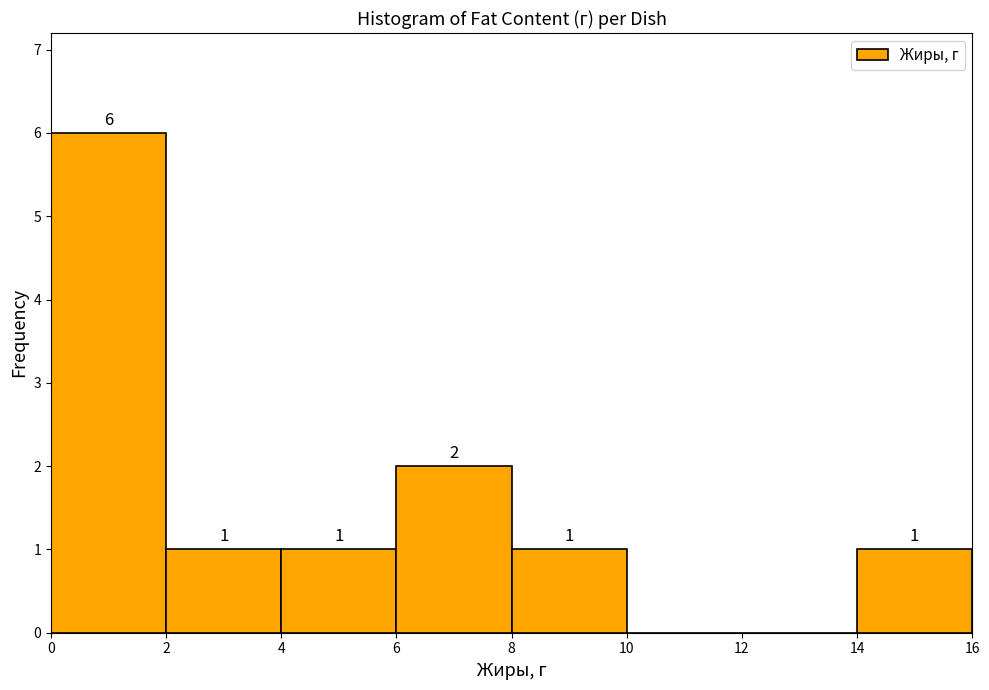

Over which range of the x-axis is the bar tallest?

0 to 2